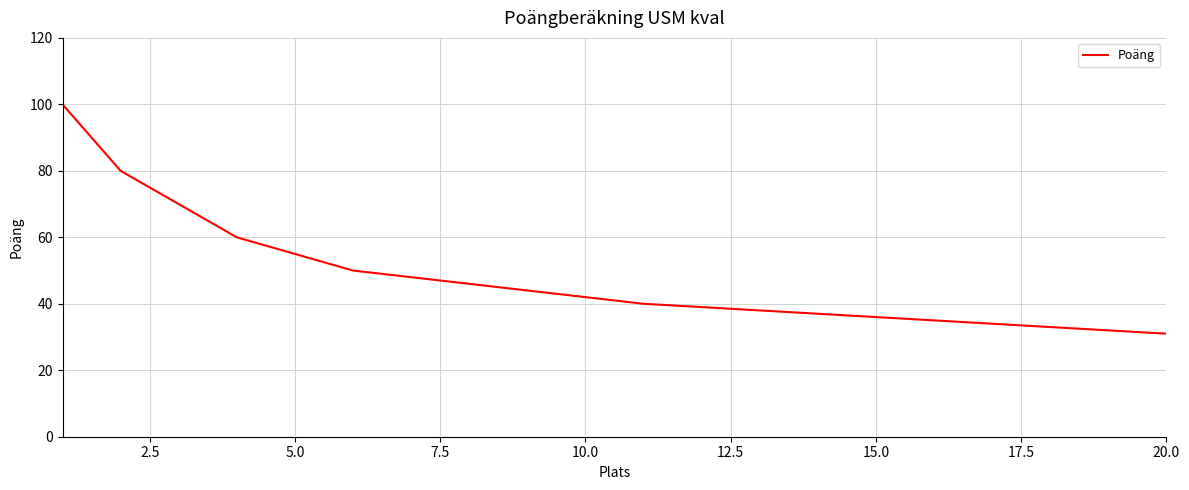

What is the smallest value displayed?

31